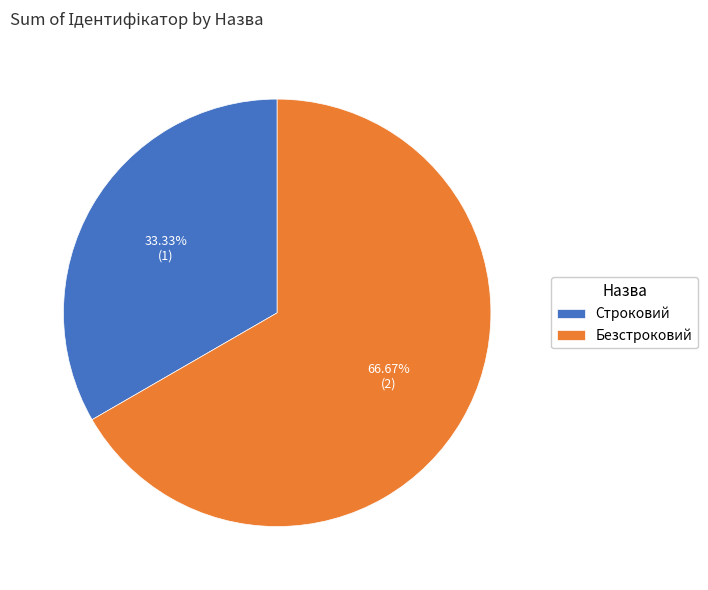

What is the ratio of the value at Безстроковий to the value at Строковий?

2.0